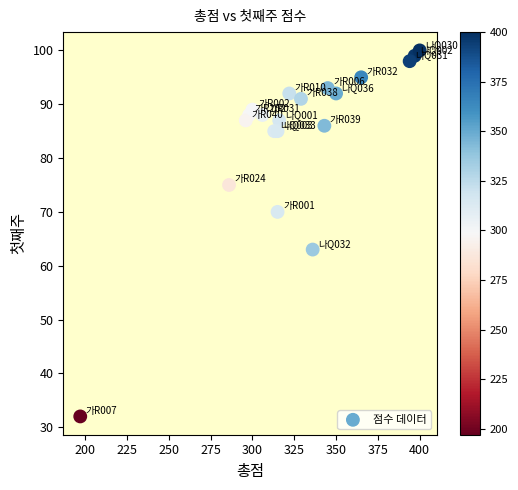

What Y value in the scatter plot is closest to 66?

63